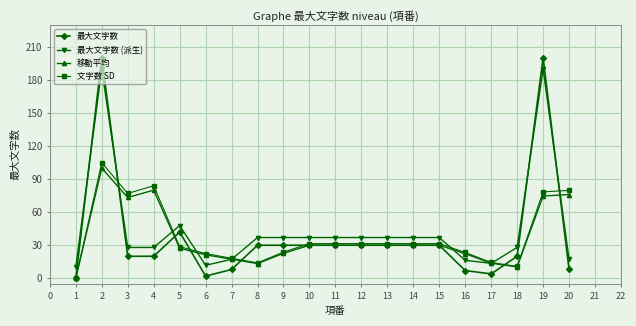

Which series has the widest spread of values?

最大文字数